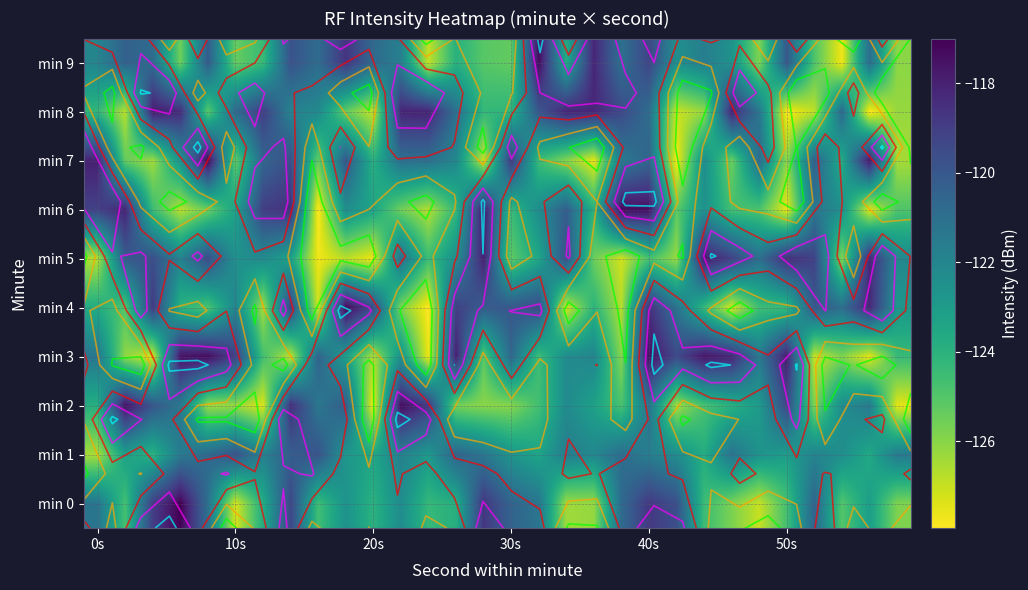

What is the difference between the maximum and minimum values in the min 1 series?

6.7